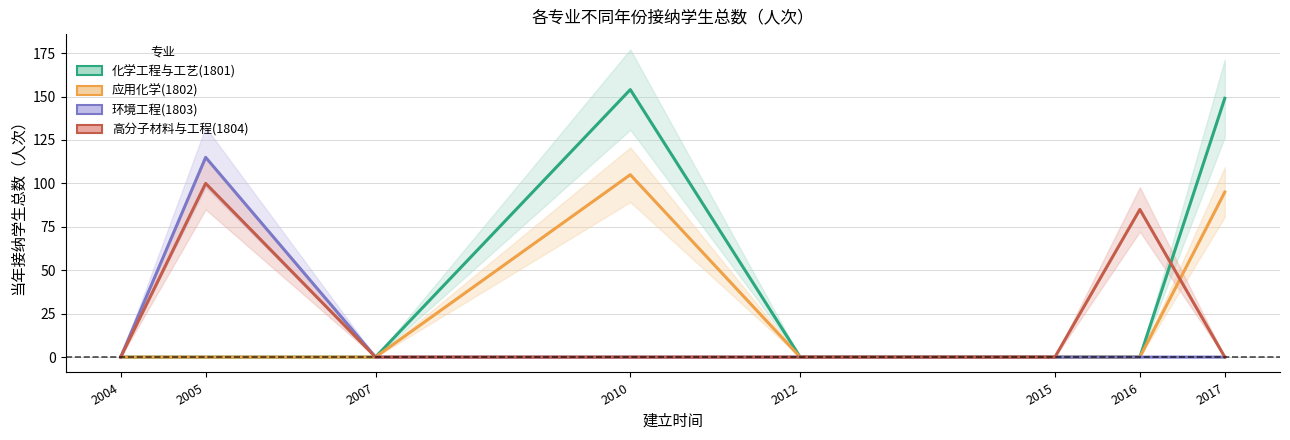

The value of 化学工程与工艺(1801) at 2007 is 0. True or false?

True